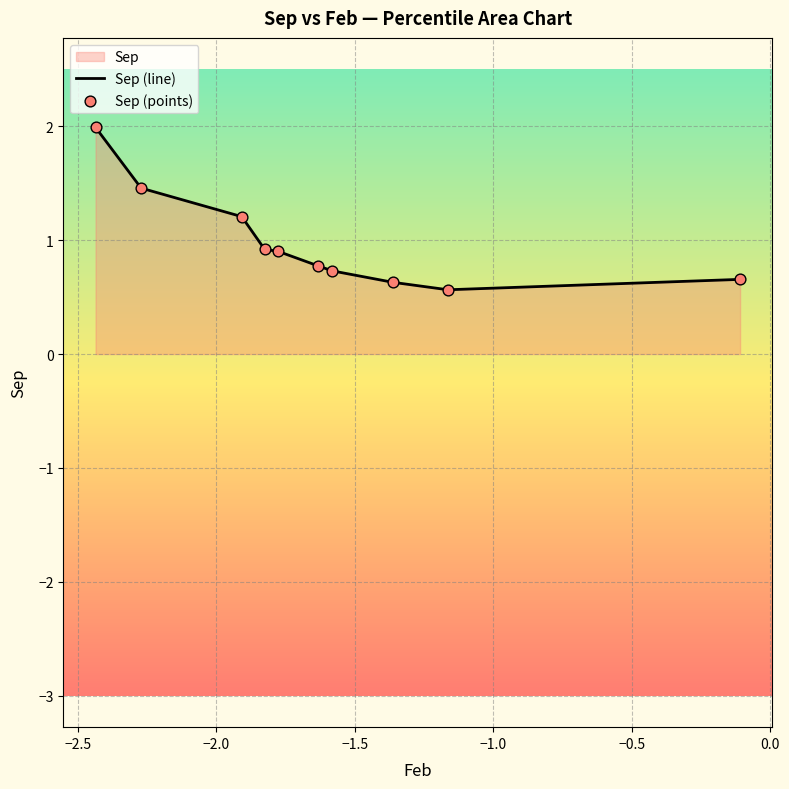

At how many categories does at least one series exceed 1?

3